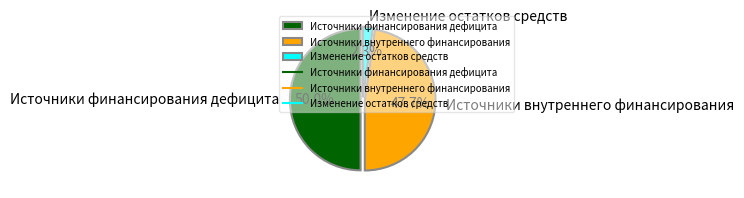

Rank the categories by value from lowest to highest.

Изменение остатков средств, Источники внутреннего финансирования, Источники финансирования дефицита